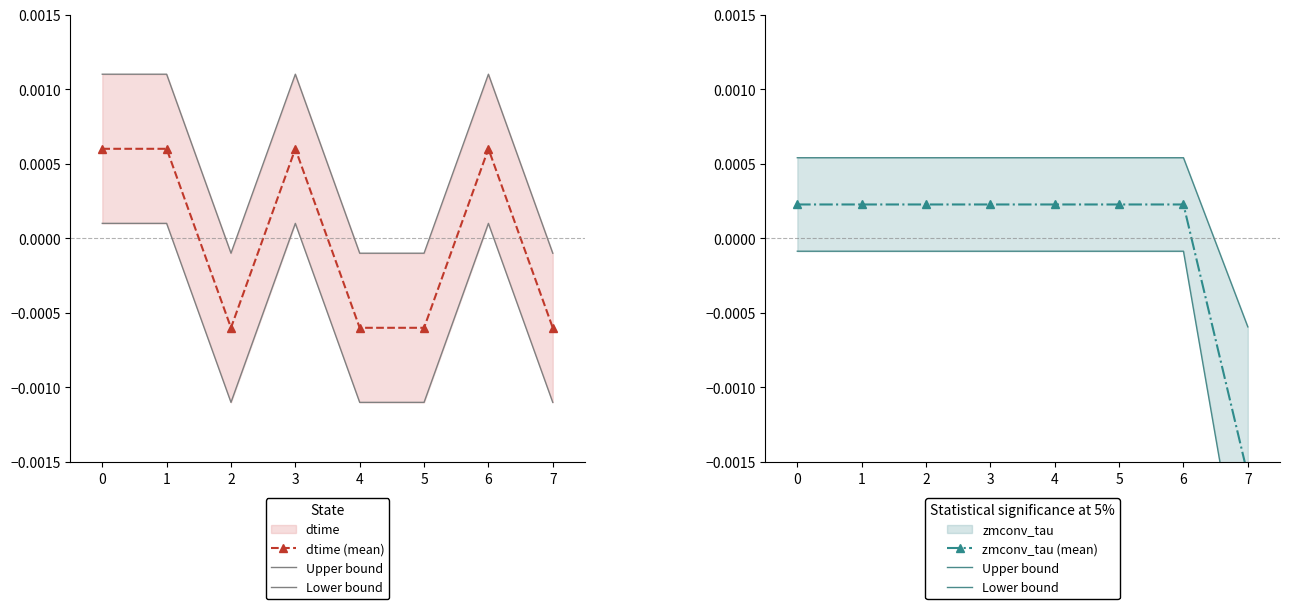

How many values in the dtime (mean) series exceed 0?

4